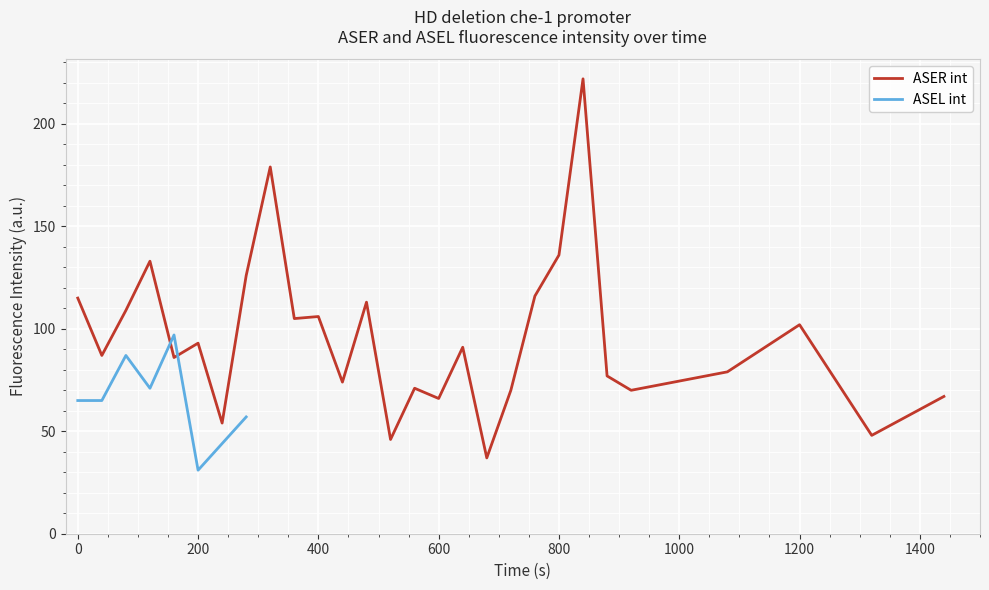

What is the lowest value of the ASER int series?

37